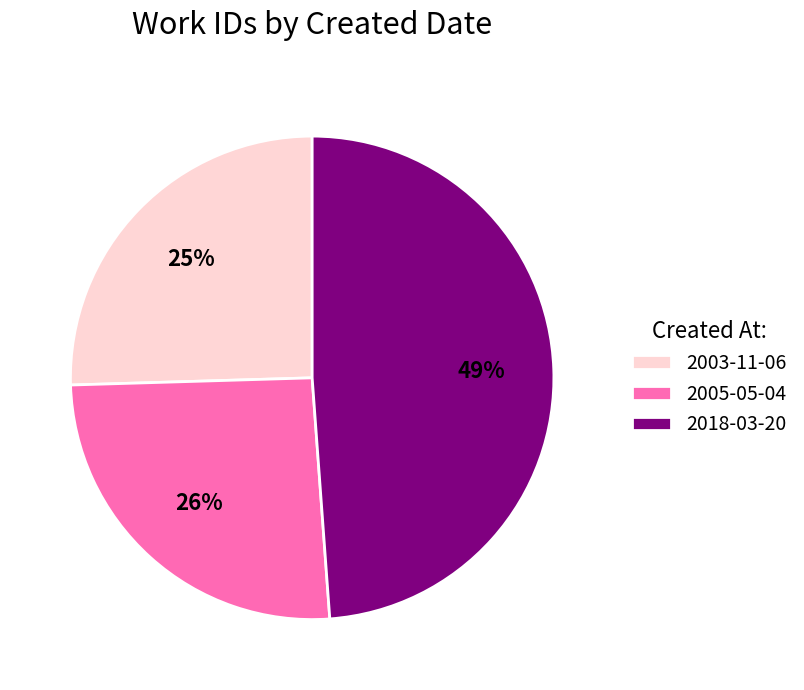

Which has a higher value, 2005-05-04 or 2018-03-20?

2018-03-20